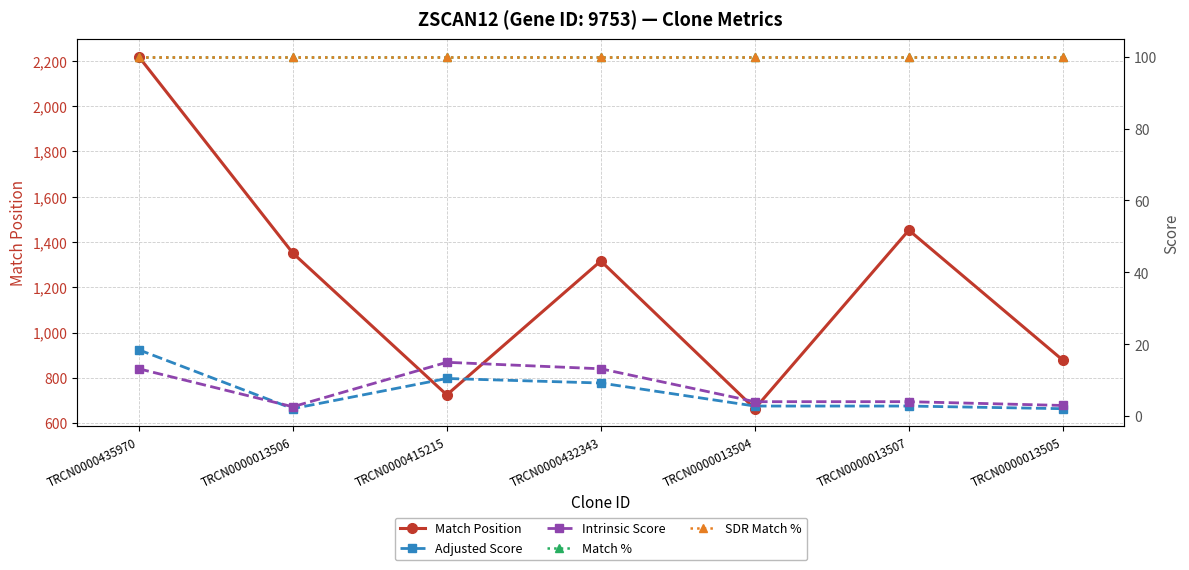

What is the maximum value shown in the chart?

2218.0